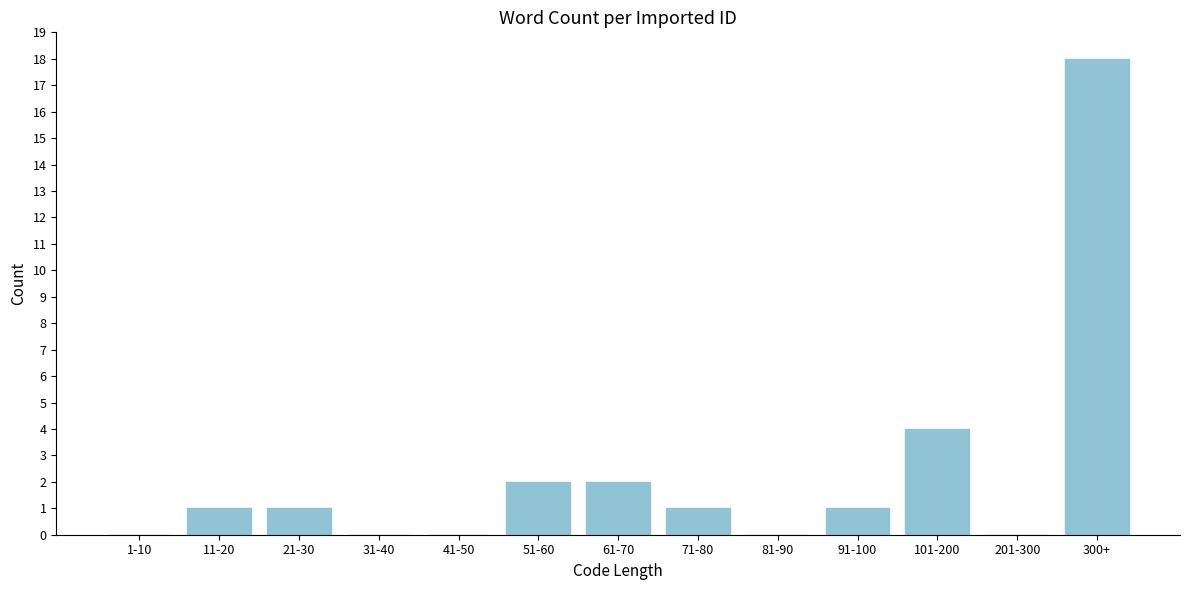

Reading left to right, what are all the values shown in this chart?

1-10=0	11-20=1	21-30=1	31-40=0	41-50=0	51-60=2	61-70=2	71-80=1	81-90=0	91-100=1	101-200=4	201-300=0	300+=18